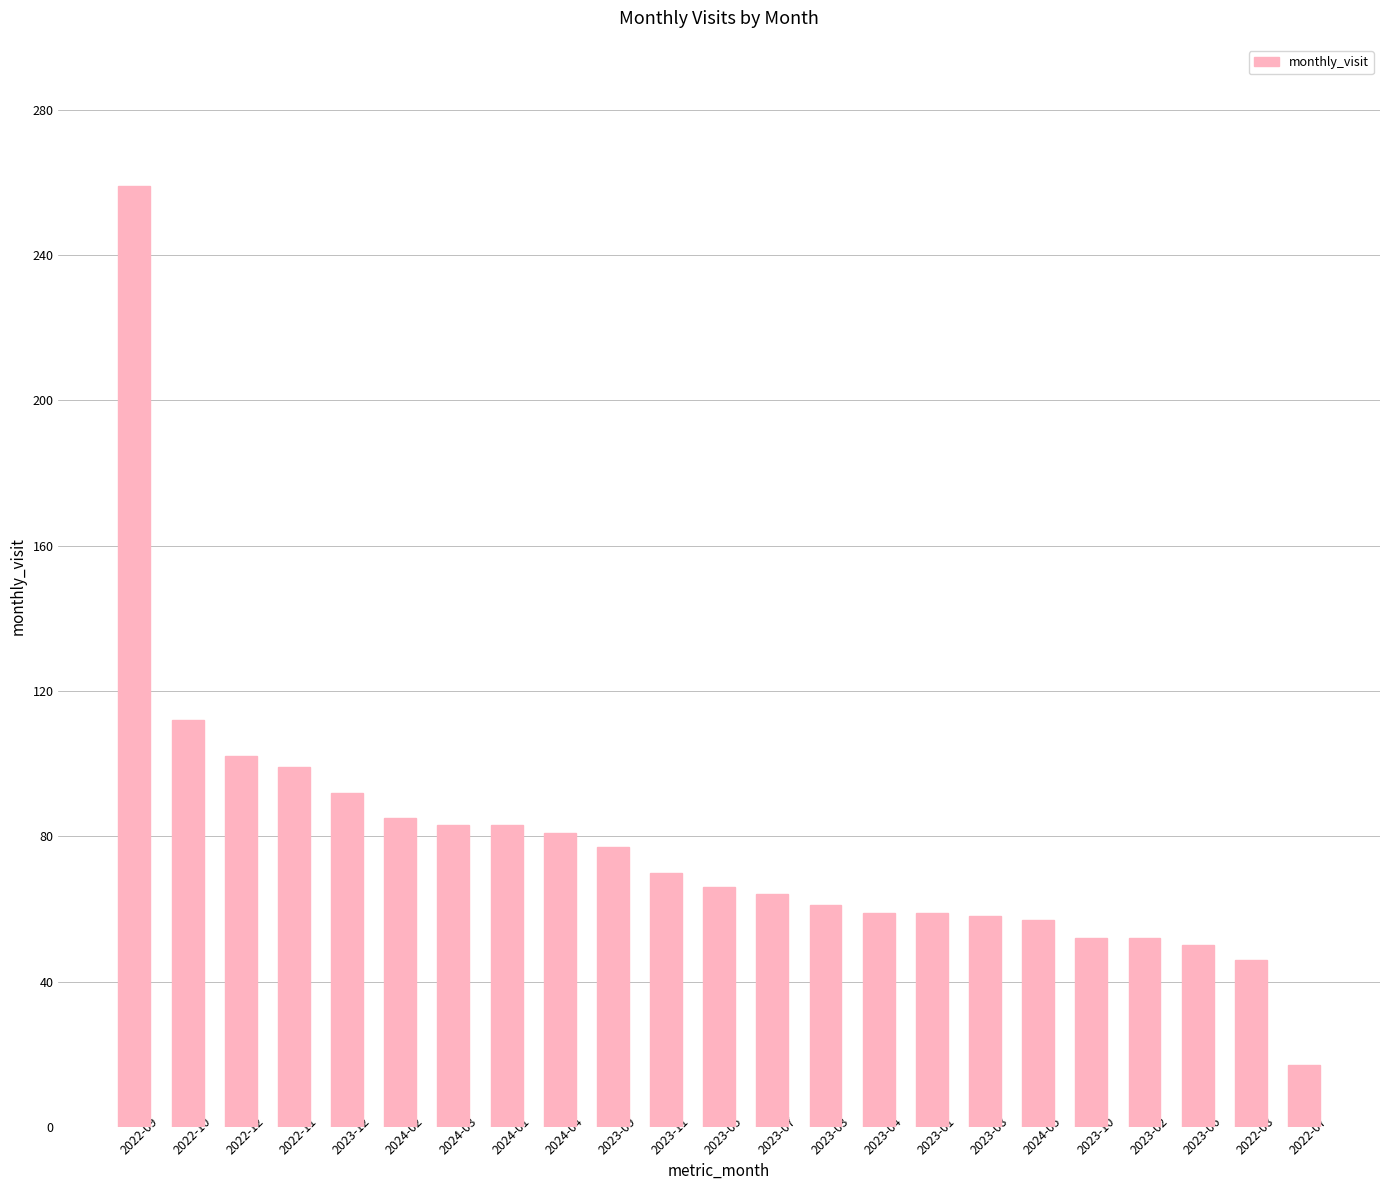

What is the change in value from 2022-12 to 2022-07?

-85